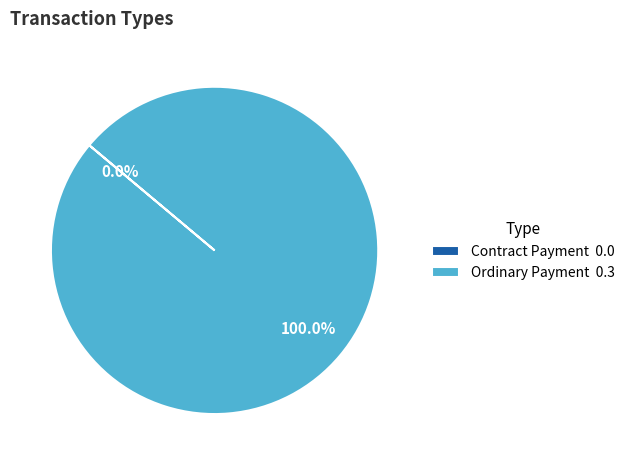

To the nearest percent, what is the average slice percentage?

50%